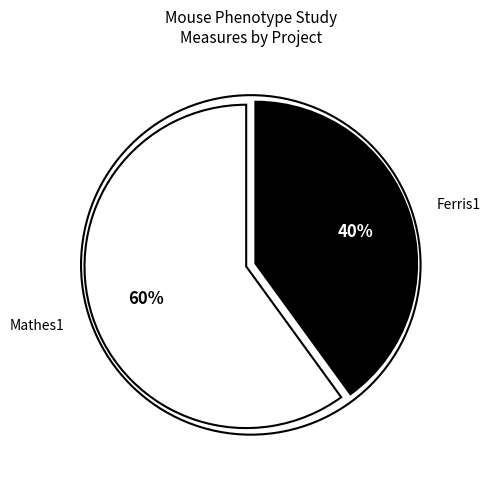

Does any single category account for the majority?

Yes